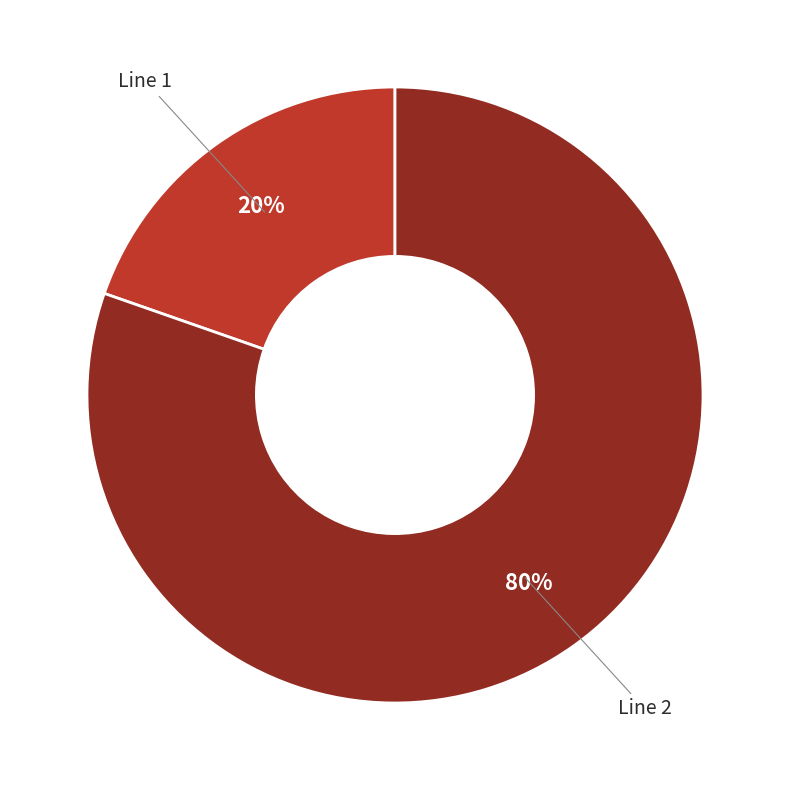

To the nearest percent, what portion does Line 1 represent?

20%